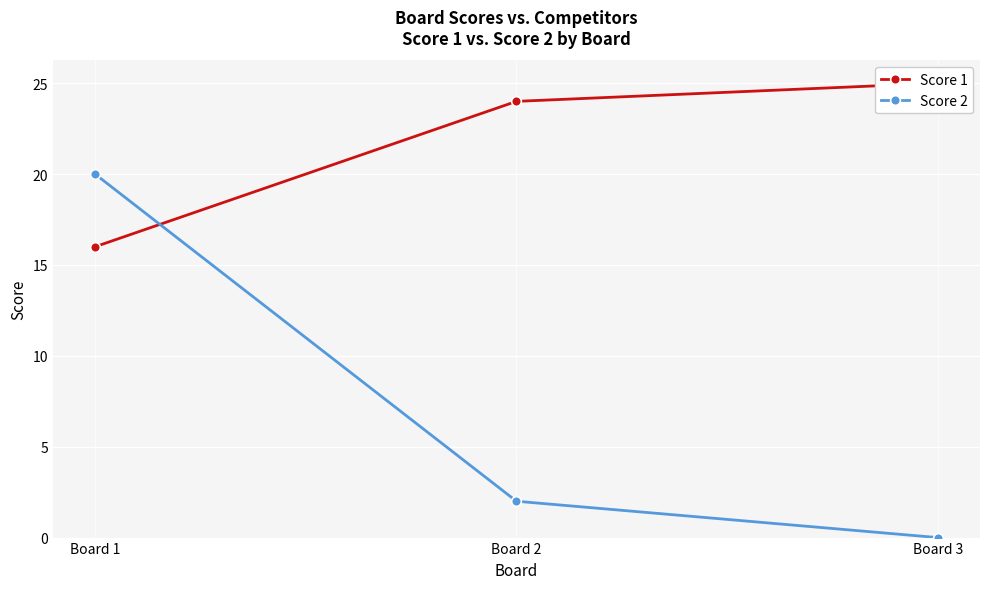

Which series has the largest range (max minus min)?

Score 2